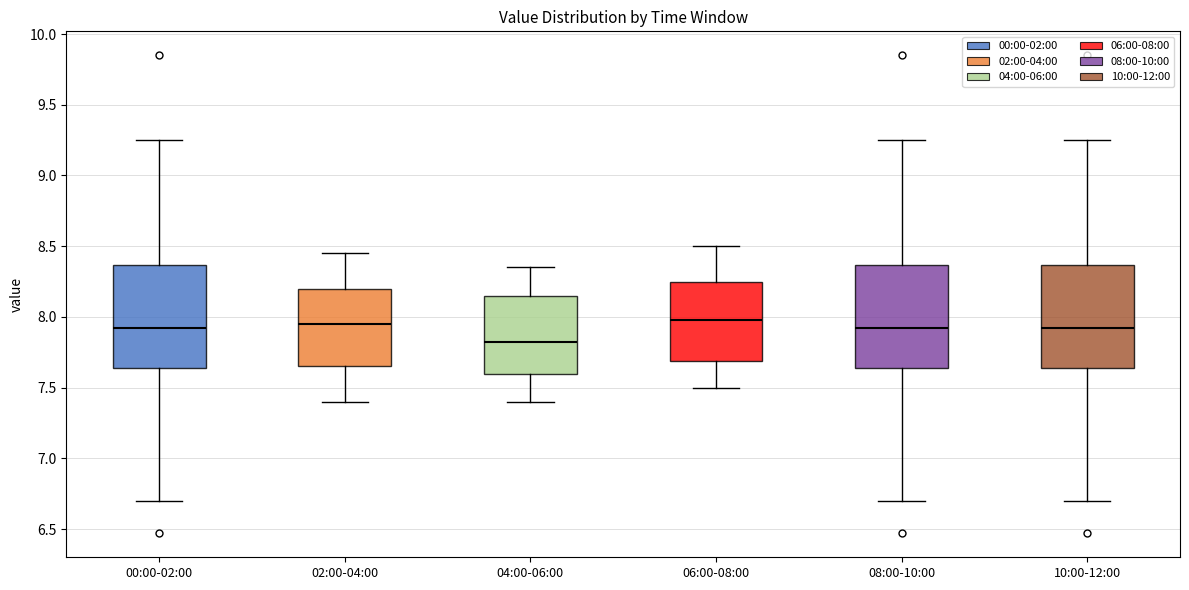

Which box's median line is the lowest?

04:00-06:00